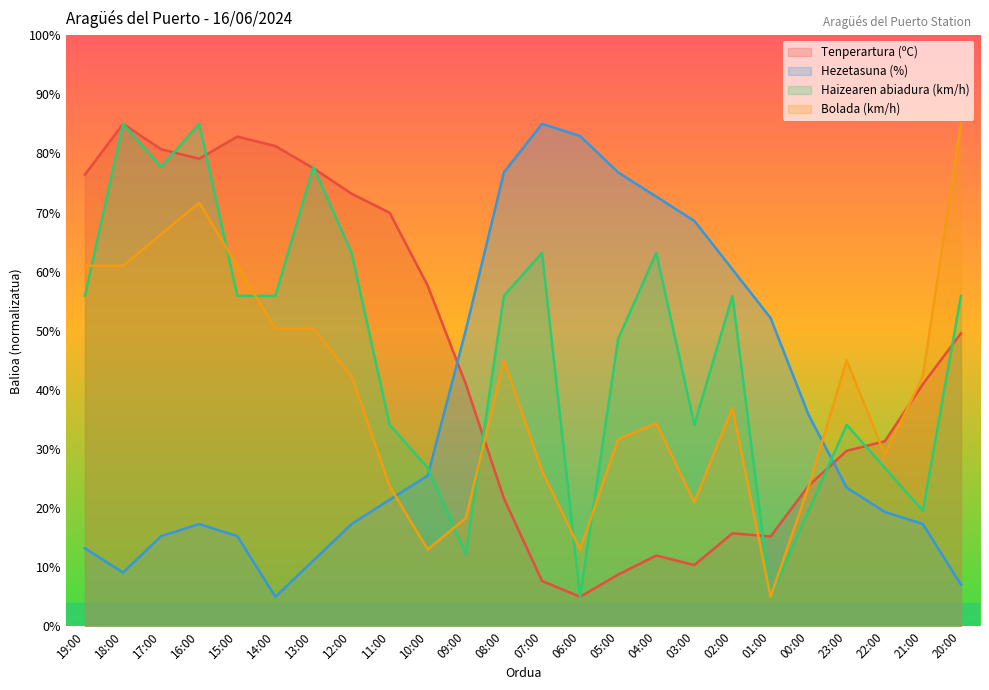

Does the chart have visible grid lines?

No